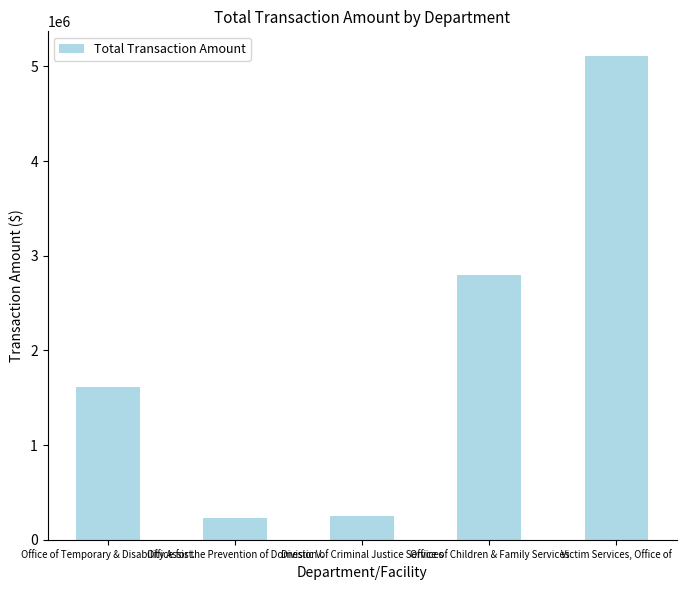

How many data points are less than 1615440?

2